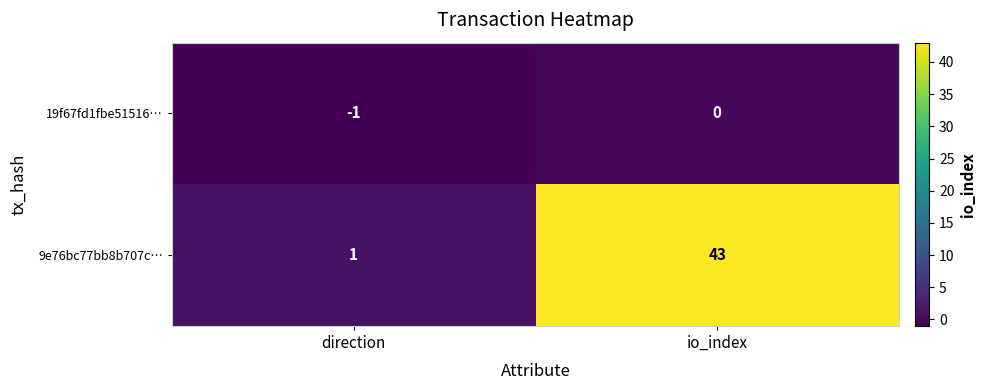

Where is 19f67fd1fbe51516… nearest to the value 0?

io_index